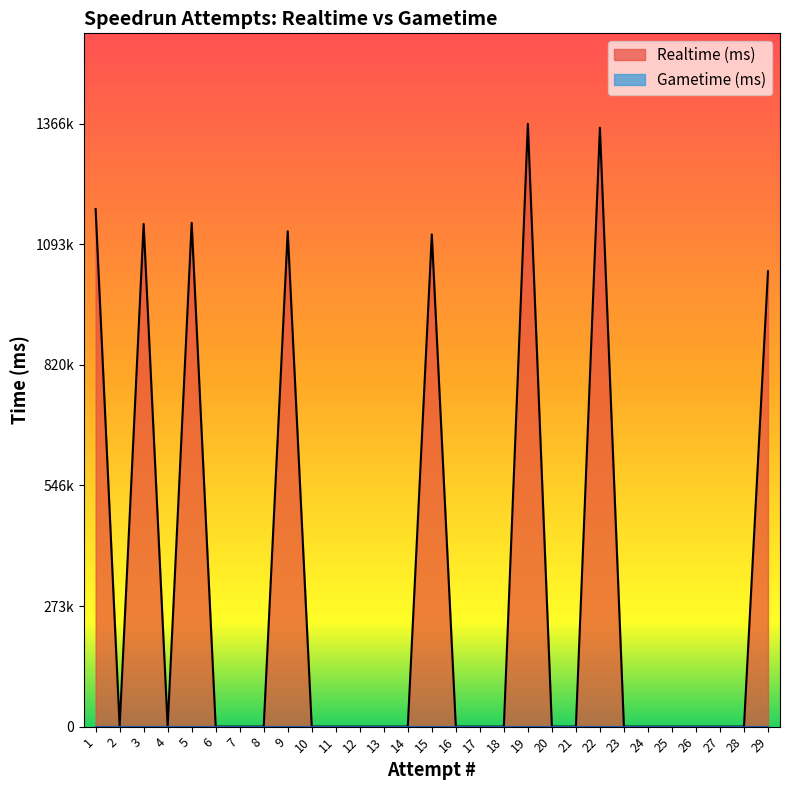

True or false: Gametime (ms) and Realtime (ms) intersect in this chart.

False